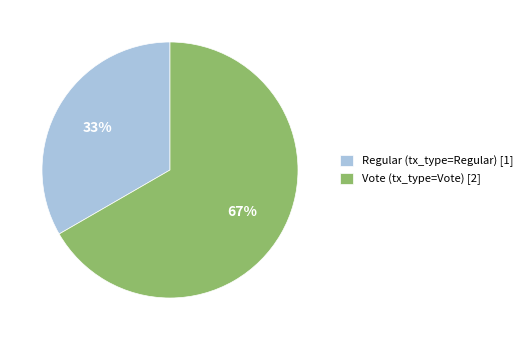

Which slice represents more than half of the pie?

Vote (tx_type=Vote) [2]